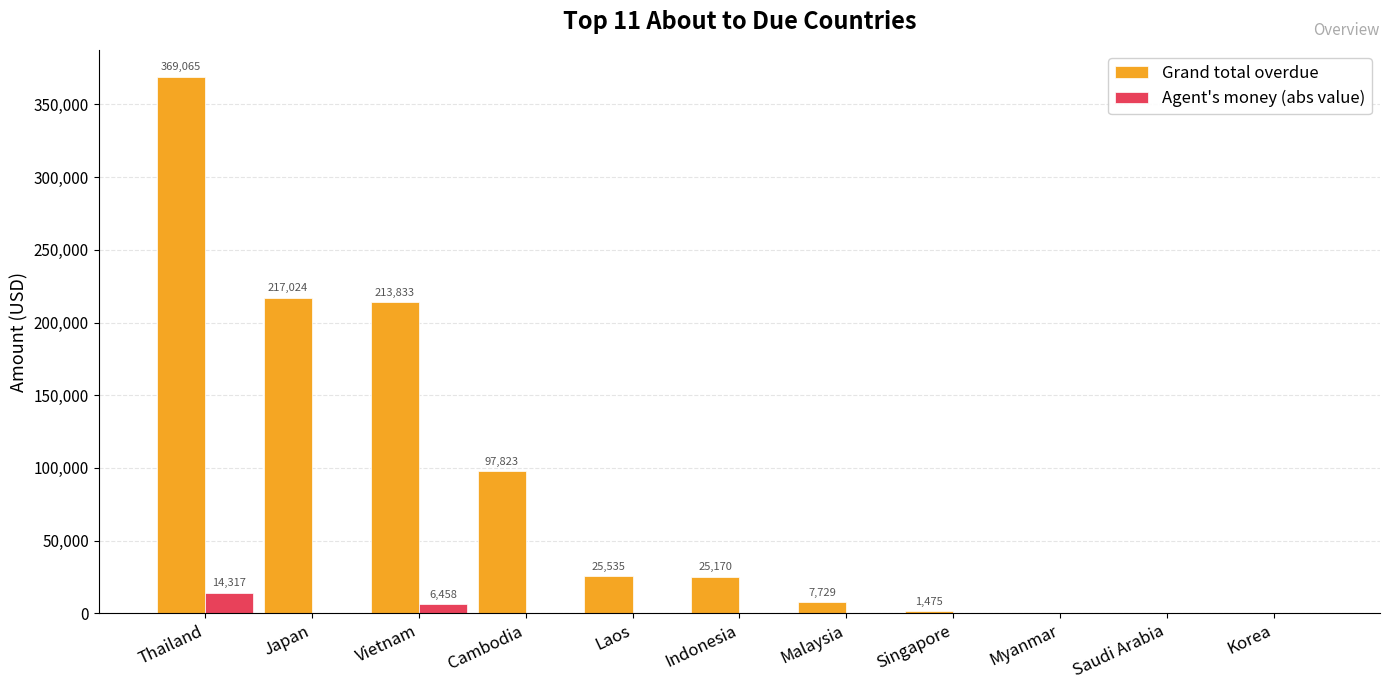

What is the greatest value displayed?

369065.4